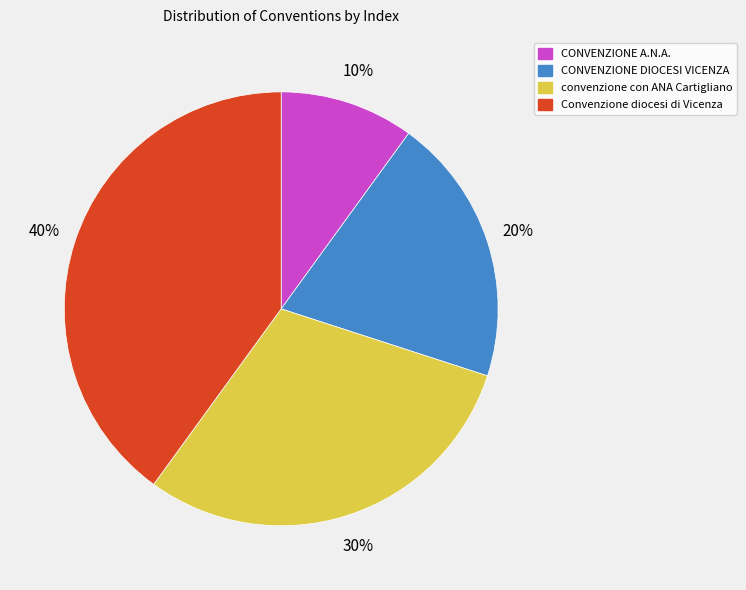

Which has a higher value, CONVENZIONE DIOCESI VICENZA or Convenzione diocesi di Vicenza?

Convenzione diocesi di Vicenza